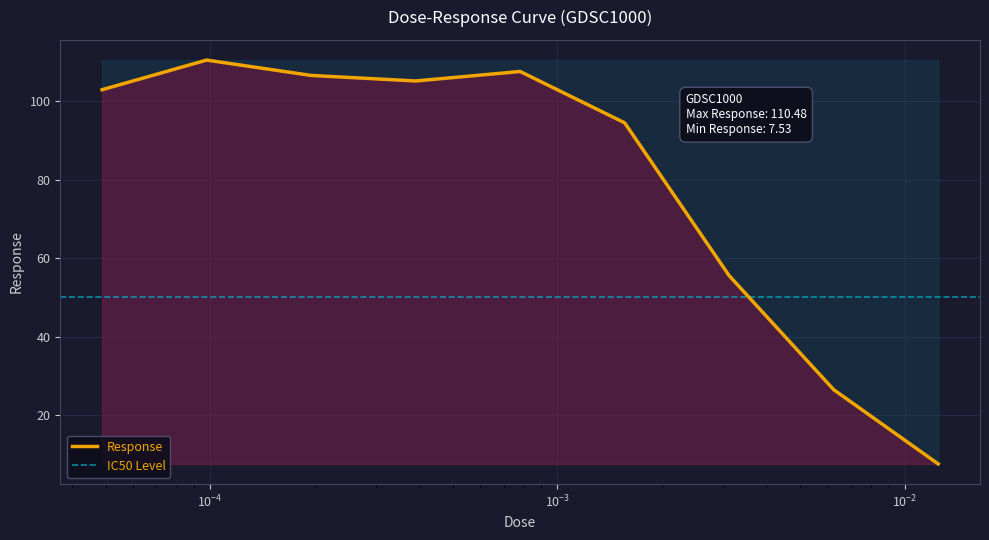

How many points are higher than both their immediate neighbors (excluding endpoints)?

2